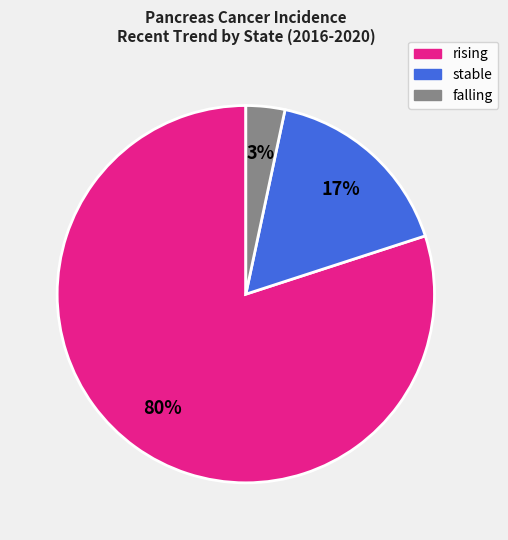

How many segments does this pie chart have?

3